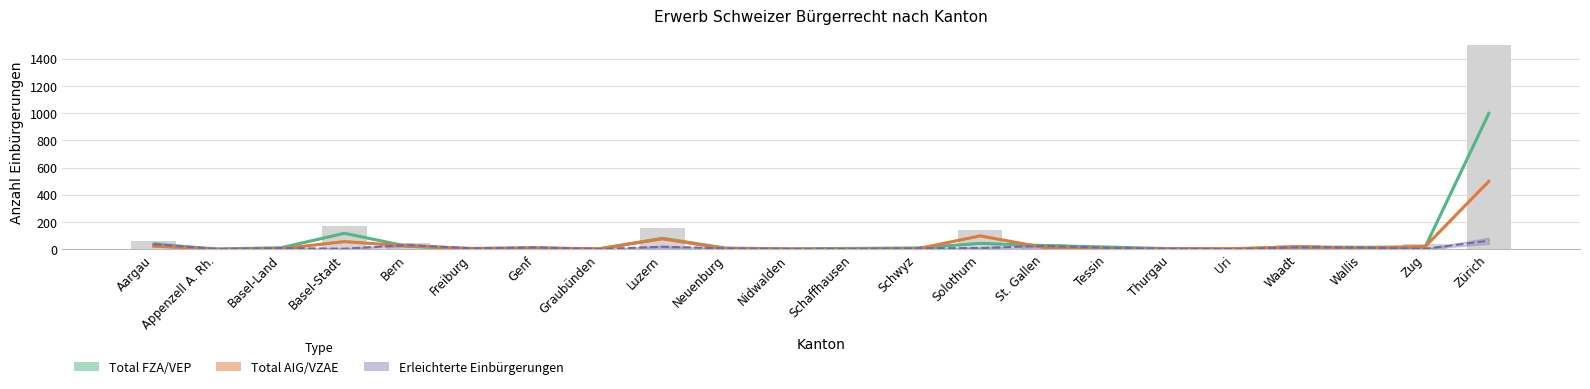

What position from the left is Zug?

21